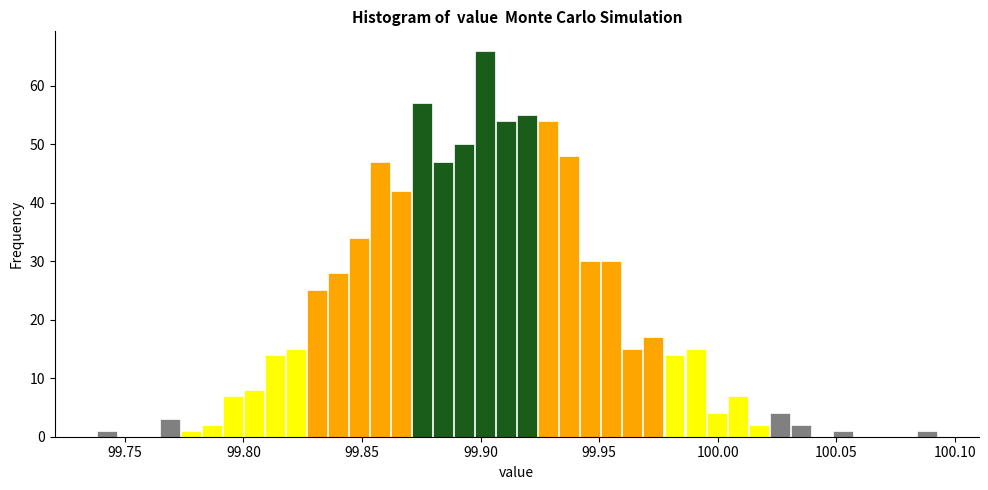

Read against the x-axis, roughly where is the centre of the tallest bar?

99.900